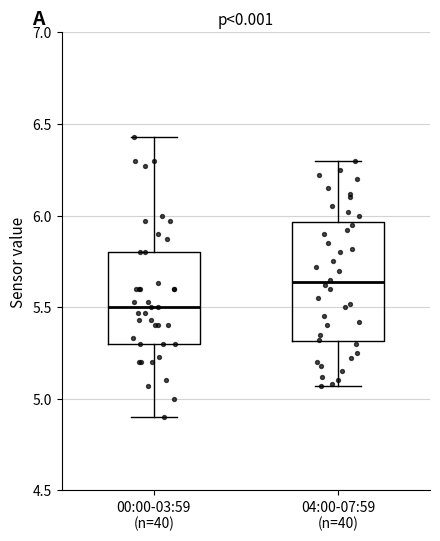

Which box's median line is the highest?

04:00-07:59 (n=40)